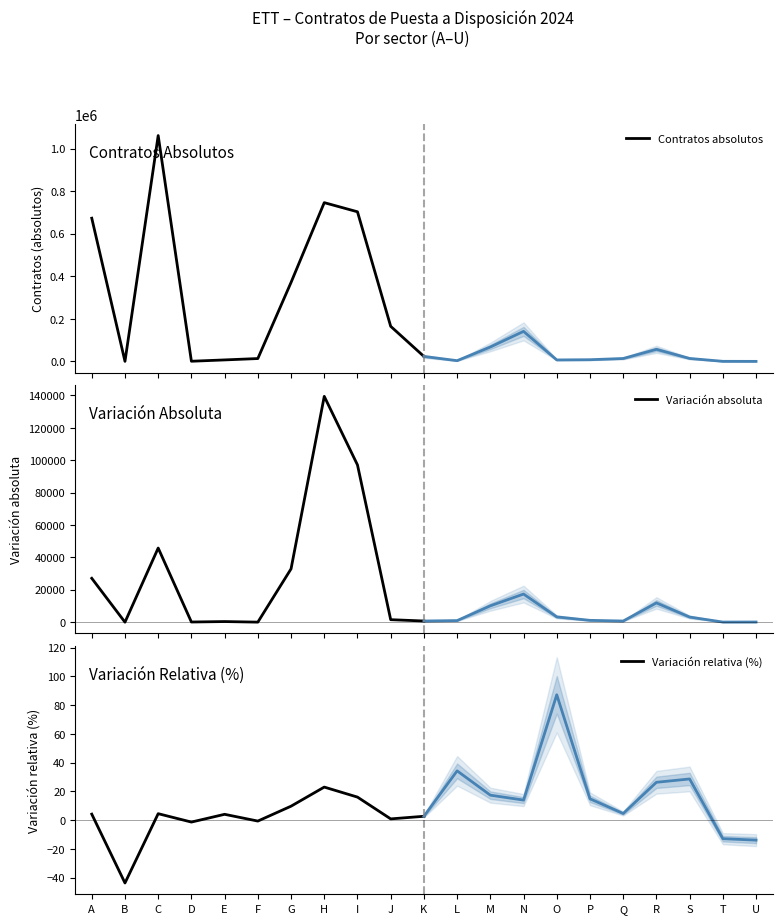

At which category is the sum across all series the highest?

C